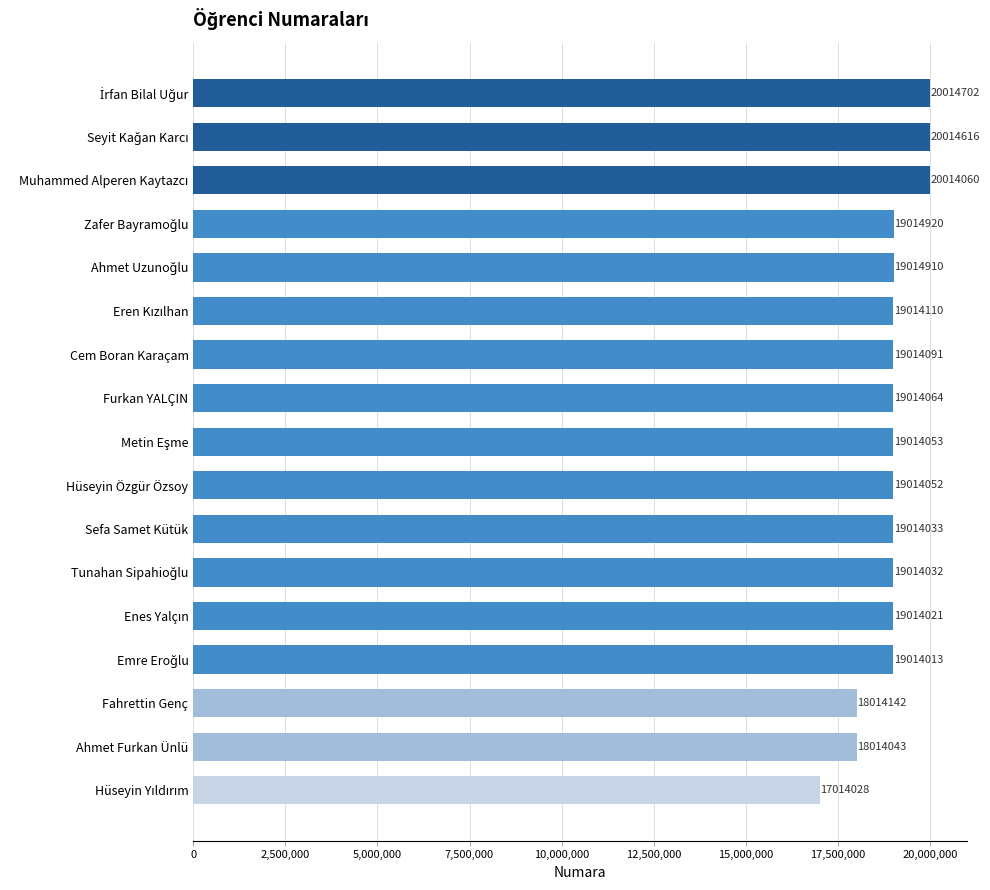

Does the chart contain any negative values?

No